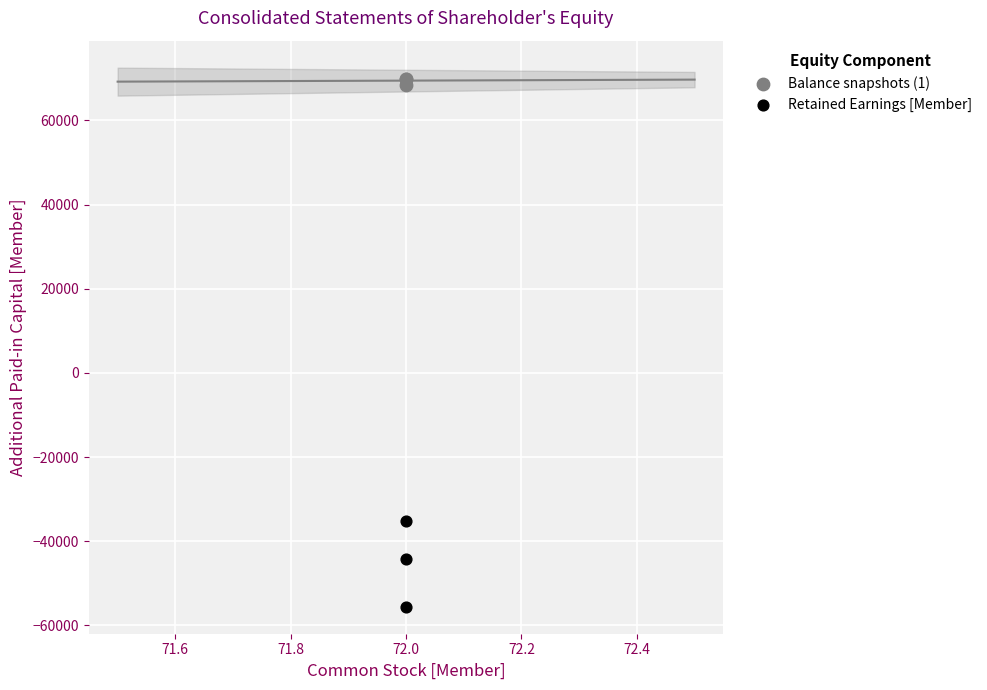

Which series has the largest Y range (max minus min)?

Retained Earnings [Member]